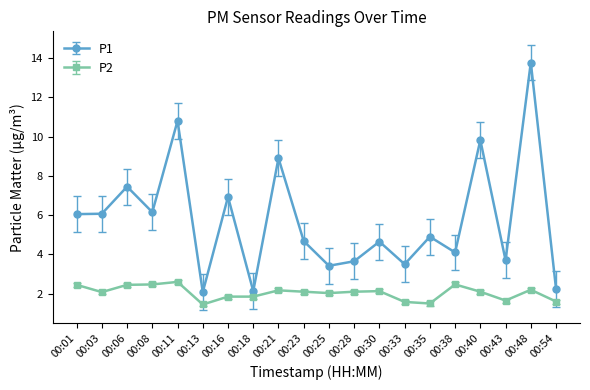

True or false: P1 has more than 1 points higher than both neighbors.

True